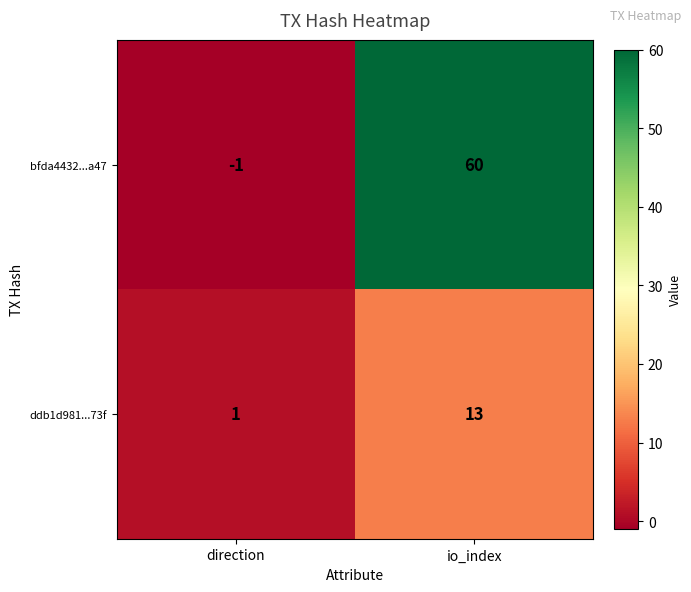

Which series has the widest spread of values?

bfda4432...a47